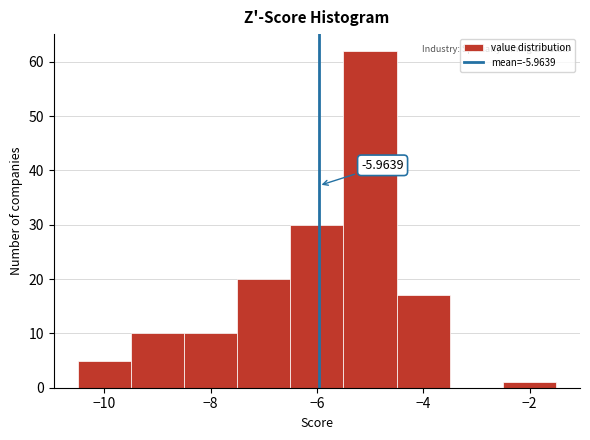

Over which range of the x-axis is the bar tallest?

-5.5 to -4.5